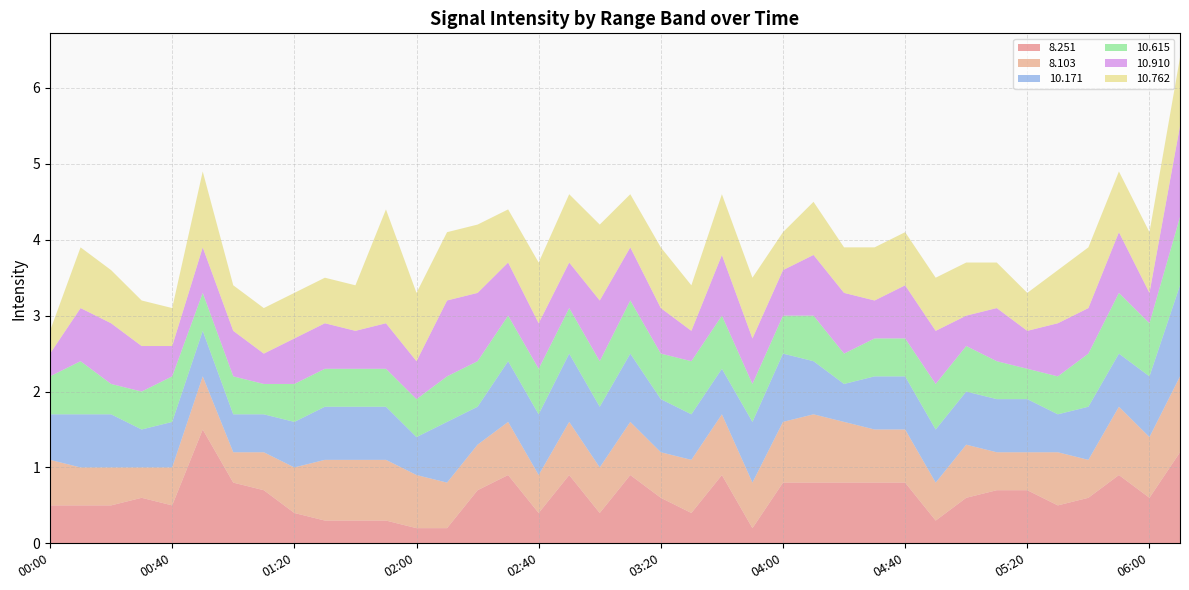

Reading left to right, list all the values displayed in this chart.

  8.251: 00:00=0.5	00:10=0.5	00:20=0.5	00:30=0.6	00:40=0.5	00:50=1.5	01:00=0.8	01:10=0.7	01:20=0.4	01:30=0.3	01:40=0.3	01:50=0.3	02:00=0.2	02:10=0.2	02:20=0.7	02:30=0.9	02:40=0.4	02:50=0.9	03:00=0.4	03:10=0.9	03:20=0.6	03:30=0.4	03:40=0.9	03:50=0.2	04:00=0.8	04:10=0.8	04:20=0.8	04:30=0.8	04:40=0.8	04:50=0.3	05:00=0.6	05:10=0.7	05:20=0.7	05:30=0.5	05:40=0.6	05:50=0.9	06:00=0.6	06:10=1.2
  8.103: 00:00=0.6	00:10=0.5	00:20=0.5	00:30=0.4	00:40=0.5	00:50=0.7	01:00=0.4	01:10=0.5	01:20=0.6	01:30=0.8	01:40=0.8	01:50=0.8	02:00=0.7	02:10=0.6	02:20=0.6	02:30=0.7	02:40=0.5	02:50=0.7	03:00=0.6	03:10=0.7	03:20=0.6	03:30=0.7	03:40=0.8	03:50=0.6	04:00=0.8	04:10=0.9	04:20=0.8	04:30=0.7	04:40=0.7	04:50=0.5	05:00=0.7	05:10=0.5	05:20=0.5	05:30=0.7	05:40=0.5	05:50=0.9	06:00=0.8	06:10=1.0
 10.171: 00:00=0.6	00:10=0.7	00:20=0.7	00:30=0.5	00:40=0.6	00:50=0.6	01:00=0.5	01:10=0.5	01:20=0.6	01:30=0.7	01:40=0.7	01:50=0.7	02:00=0.5	02:10=0.8	02:20=0.5	02:30=0.8	02:40=0.8	02:50=0.9	03:00=0.8	03:10=0.9	03:20=0.7	03:30=0.6	03:40=0.6	03:50=0.8	04:00=0.9	04:10=0.7	04:20=0.5	04:30=0.7	04:40=0.7	04:50=0.7	05:00=0.7	05:10=0.7	05:20=0.7	05:30=0.5	05:40=0.7	05:50=0.7	06:00=0.8	06:10=1.2
 10.615: 00:00=0.5	00:10=0.7	00:20=0.4	00:30=0.5	00:40=0.6	00:50=0.5	01:00=0.5	01:10=0.4	01:20=0.5	01:30=0.5	01:40=0.5	01:50=0.5	02:00=0.5	02:10=0.6	02:20=0.6	02:30=0.6	02:40=0.6	02:50=0.6	03:00=0.6	03:10=0.7	03:20=0.6	03:30=0.7	03:40=0.7	03:50=0.5	04:00=0.5	04:10=0.6	04:20=0.4	04:30=0.5	04:40=0.5	04:50=0.6	05:00=0.6	05:10=0.5	05:20=0.4	05:30=0.5	05:40=0.7	05:50=0.8	06:00=0.7	06:10=0.9
 10.910: 00:00=0.3	00:10=0.7	00:20=0.8	00:30=0.6	00:40=0.4	00:50=0.6	01:00=0.6	01:10=0.4	01:20=0.6	01:30=0.6	01:40=0.5	01:50=0.6	02:00=0.5	02:10=1.0	02:20=0.9	02:30=0.7	02:40=0.6	02:50=0.6	03:00=0.8	03:10=0.7	03:20=0.6	03:30=0.4	03:40=0.8	03:50=0.6	04:00=0.6	04:10=0.8	04:20=0.8	04:30=0.5	04:40=0.7	04:50=0.7	05:00=0.4	05:10=0.7	05:20=0.5	05:30=0.7	05:40=0.6	05:50=0.8	06:00=0.4	06:10=1.2
 10.762: 00:00=0.3	00:10=0.8	00:20=0.7	00:30=0.6	00:40=0.5	00:50=1.0	01:00=0.6	01:10=0.6	01:20=0.6	01:30=0.6	01:40=0.6	01:50=1.5	02:00=0.9	02:10=0.9	02:20=0.9	02:30=0.7	02:40=0.8	02:50=0.9	03:00=1.0	03:10=0.7	03:20=0.8	03:30=0.6	03:40=0.8	03:50=0.8	04:00=0.5	04:10=0.7	04:20=0.6	04:30=0.7	04:40=0.7	04:50=0.7	05:00=0.7	05:10=0.6	05:20=0.5	05:30=0.7	05:40=0.8	05:50=0.8	06:00=0.8	06:10=0.9